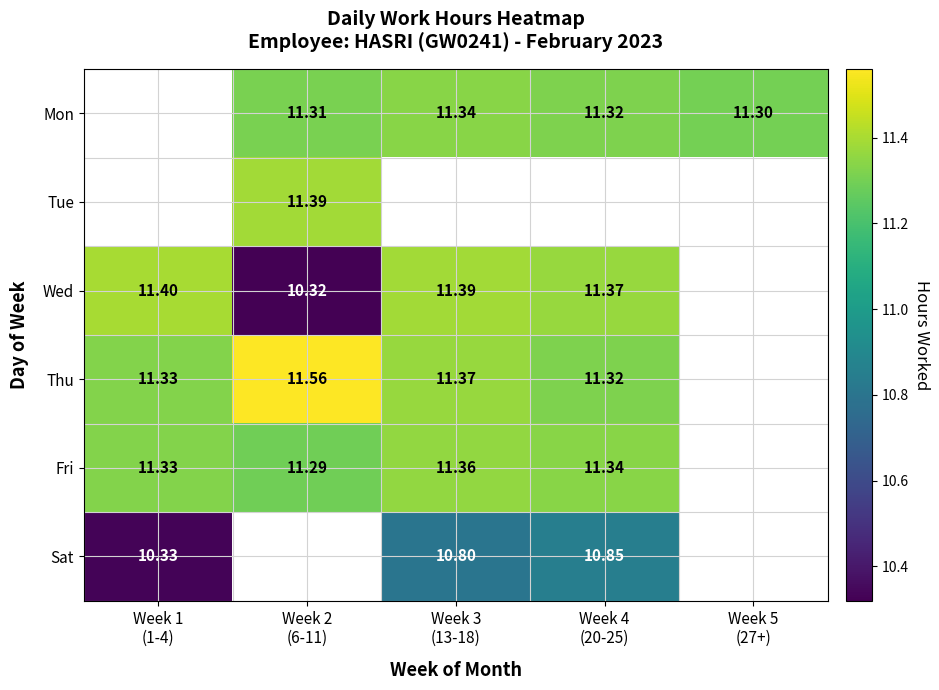

How many data points does each series have?

5